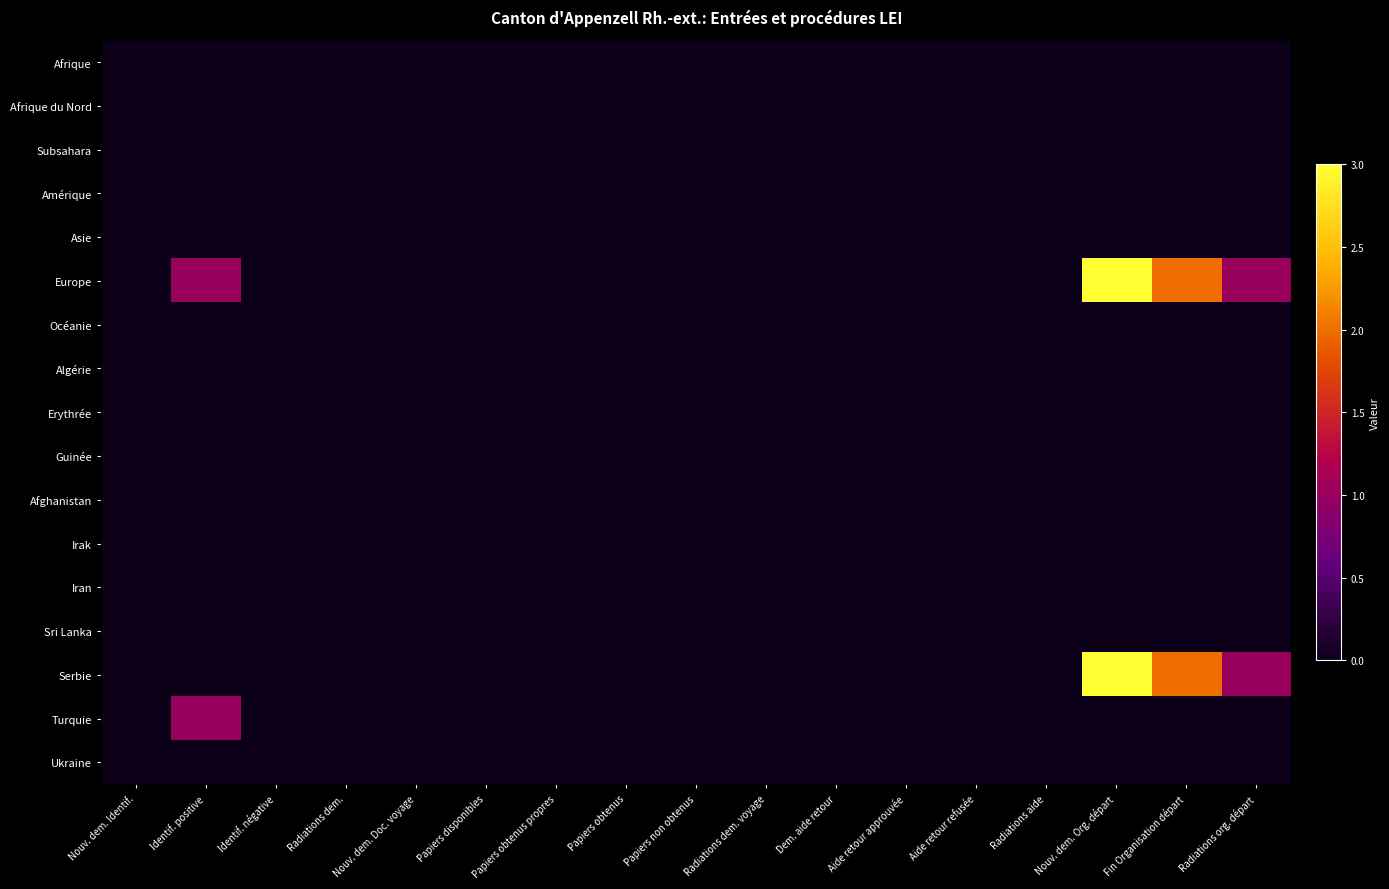

Which series has the widest spread of values?

Europe